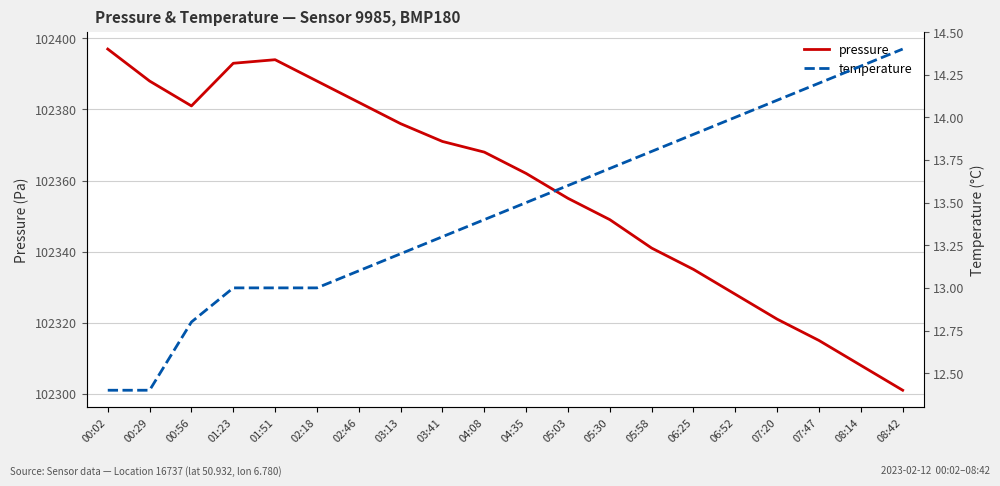

Which label corresponds to the largest value in the chart?

00:02